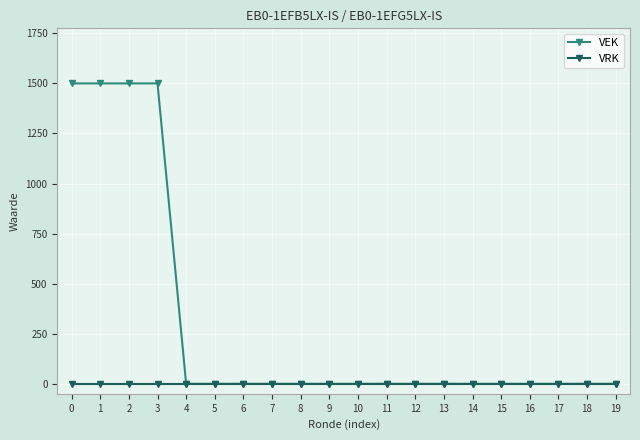

Which series has the largest total across all categories?

VEK